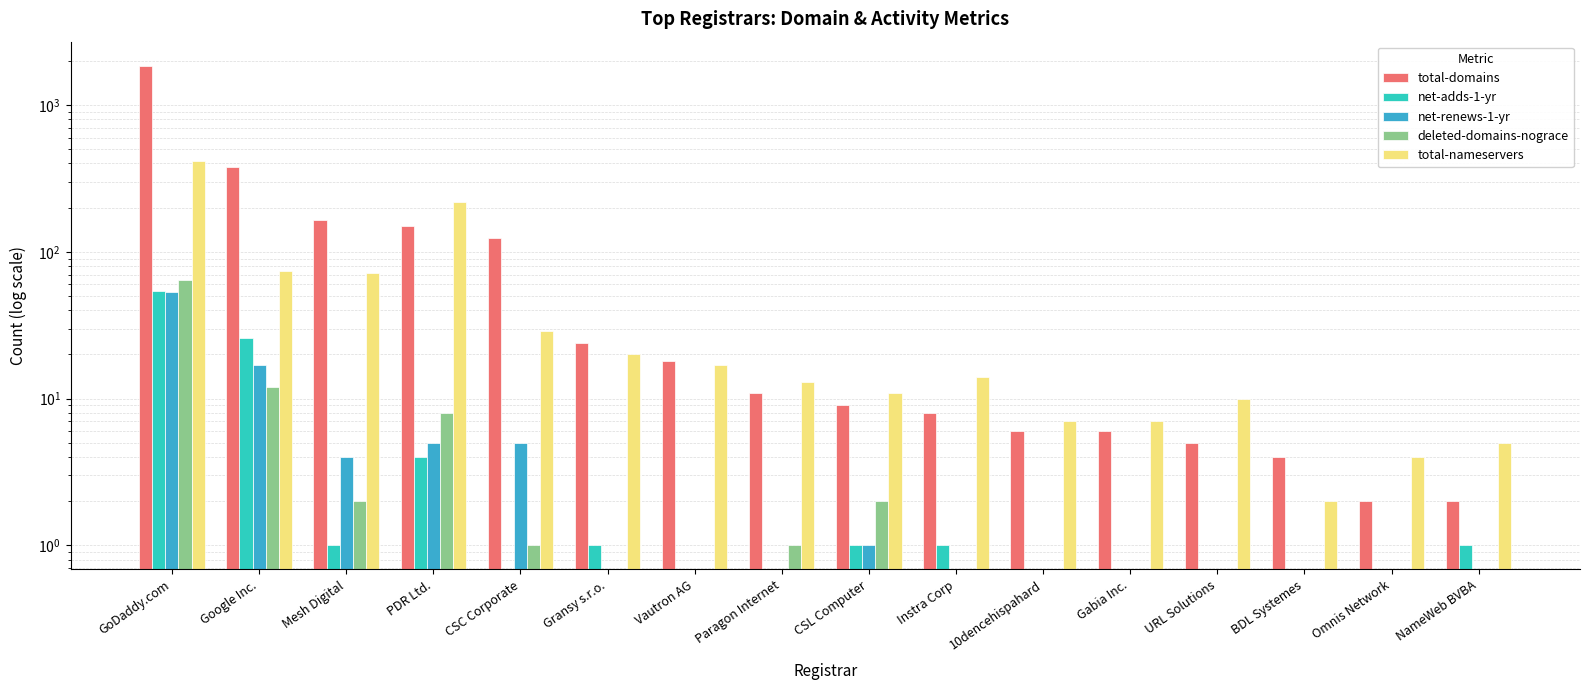

True or false: total-nameservers has a value of 19 at Mesh Digital.

False